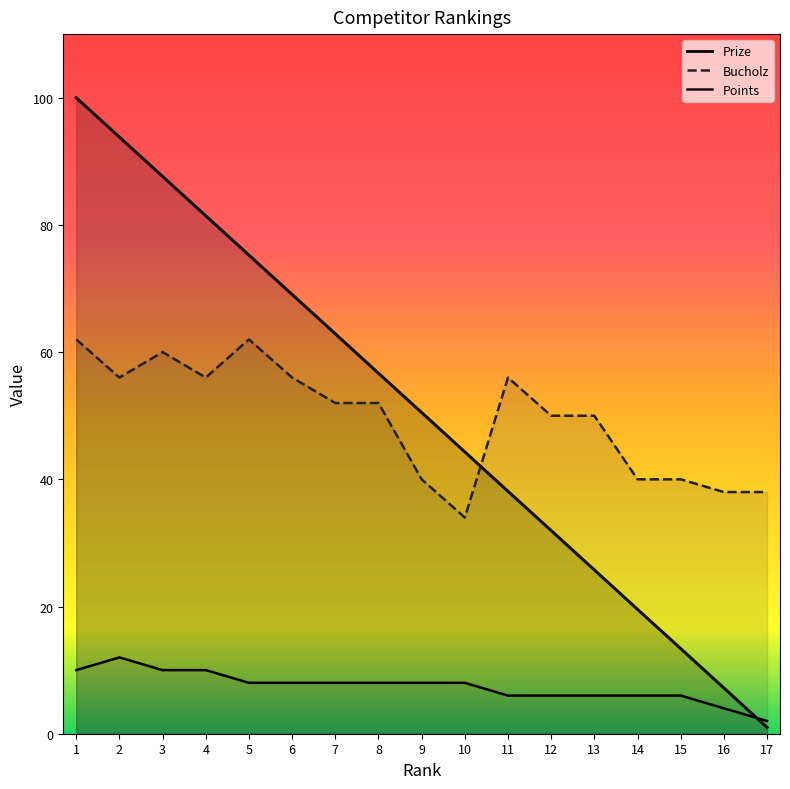

What is the sum of all Prize values?

858.5